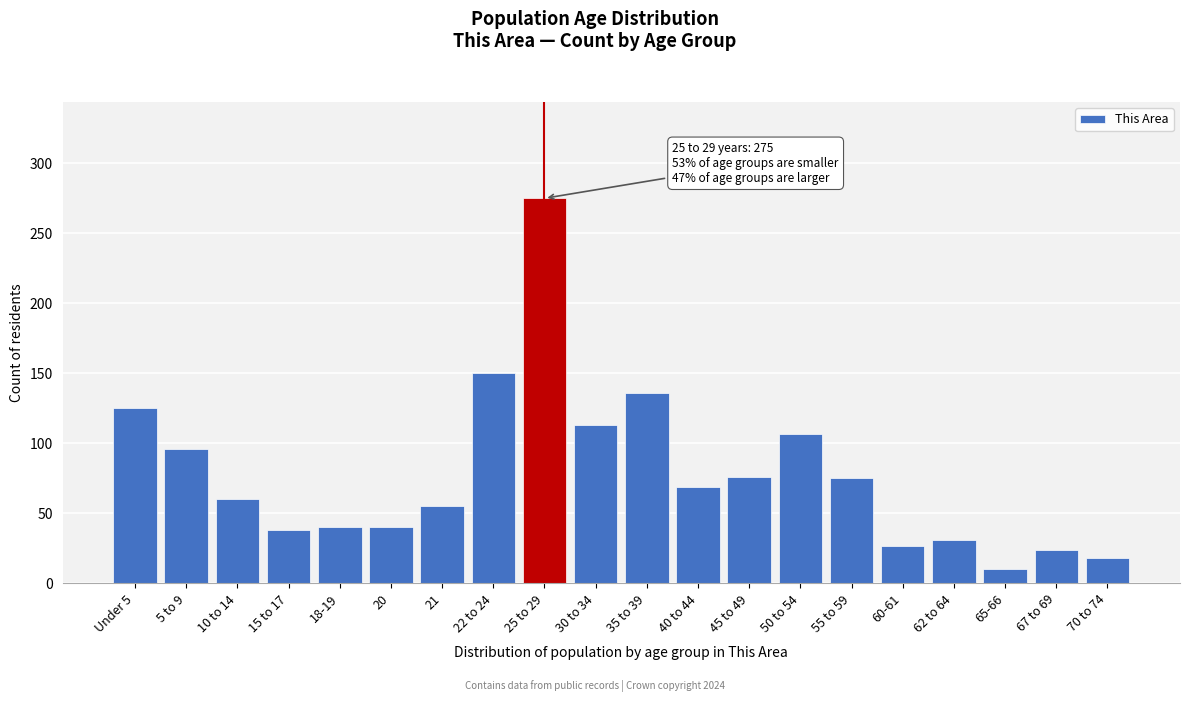

What is the label of the 12th bar from the right?

25 to 29